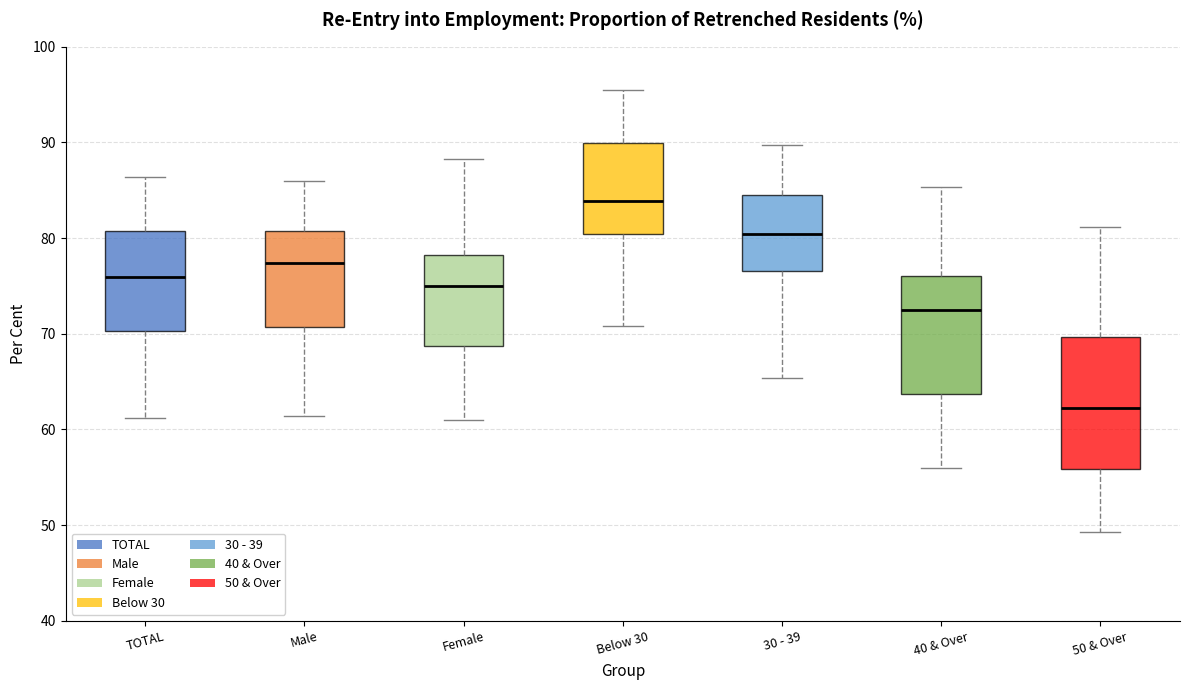

Reading left to right, read every box against the y-axis: the position of its median line, the range the box covers, and the ends of its whiskers. The values are not printed on the chart, so give them approximately, as read against the axis.

TOTAL: median 76, box 70 to 81, whiskers 61 to 86
Male: median 77, box 71 to 81, whiskers 61 to 86
Female: median 75, box 69 to 78, whiskers 61 to 88
Below 30: median 84, box 80 to 90, whiskers 71 to 96
30 - 39: median 80, box 77 to 85, whiskers 65 to 90
40 & Over: median 73, box 64 to 76, whiskers 56 to 85
50 & Over: median 62, box 56 to 70, whiskers 49 to 81